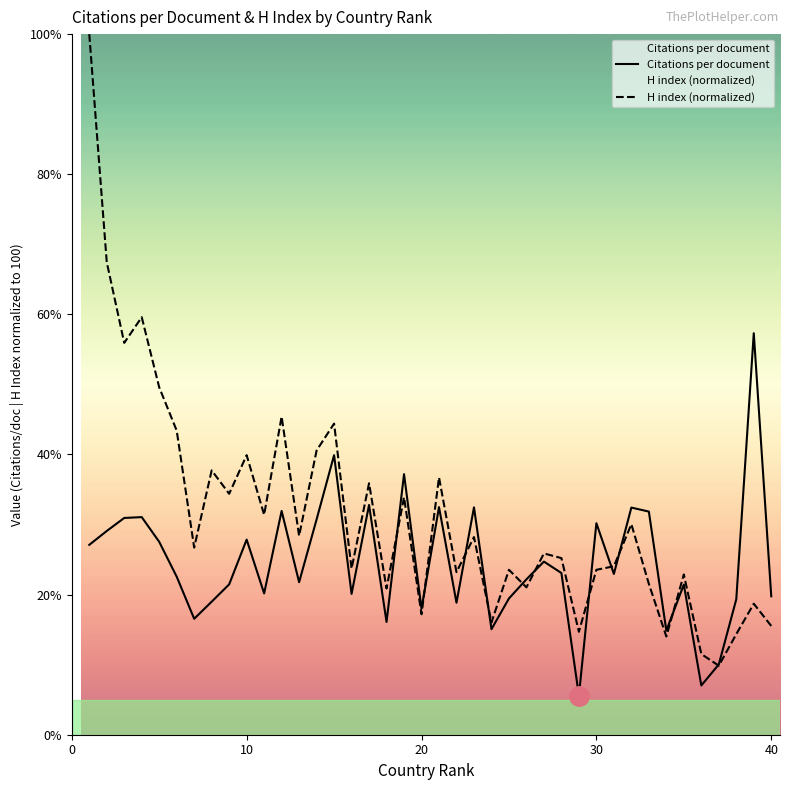

At how many categories does at least one series exceed 45?

7